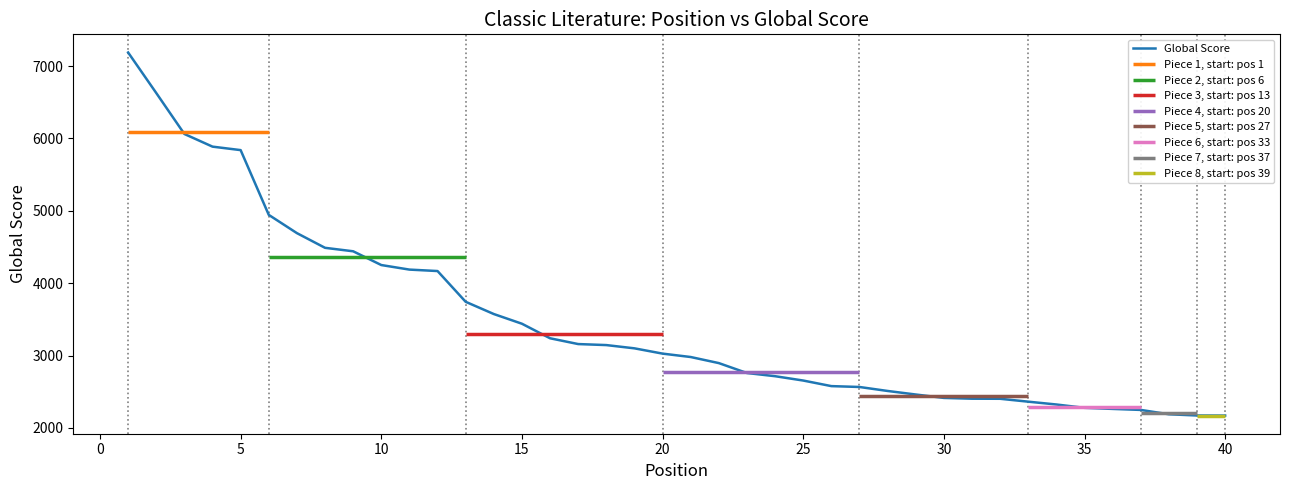

Reading right to left, what are all the values shown in this chart?

2171	2172	2189	2249	2263	2278	2324	2363	2403	2404	2415	2462	2511	2566	2578	2655	2715	2759	2896	2980	3027	3100	3145	3159	3239	3440	3574	3743	4168	4188	4251	4441	4489	4692	4944	5839	5887	6062	6628	7188